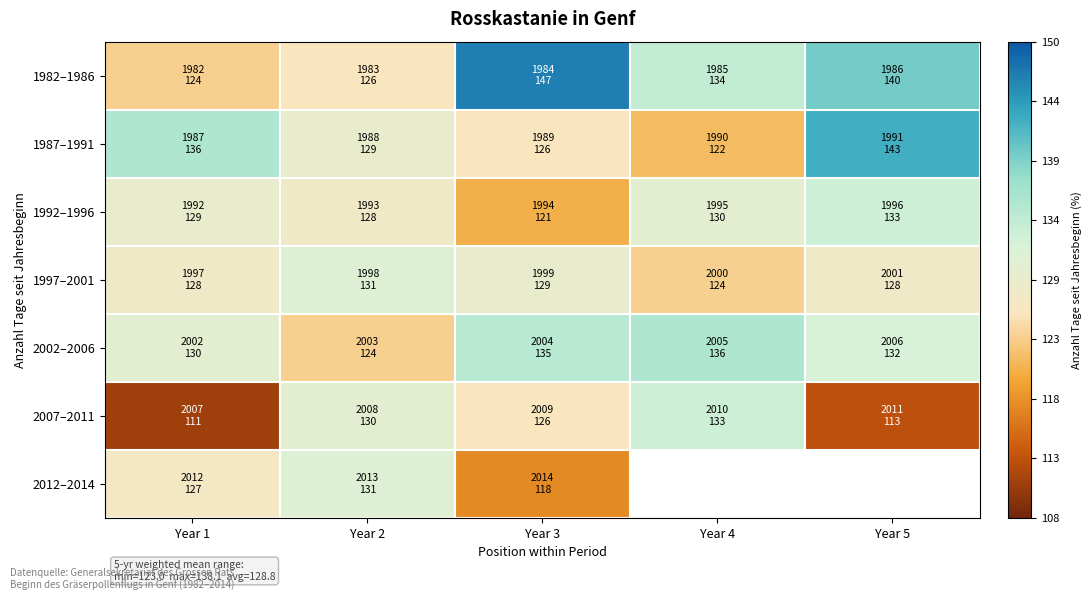

What is the smallest value displayed?

111.0